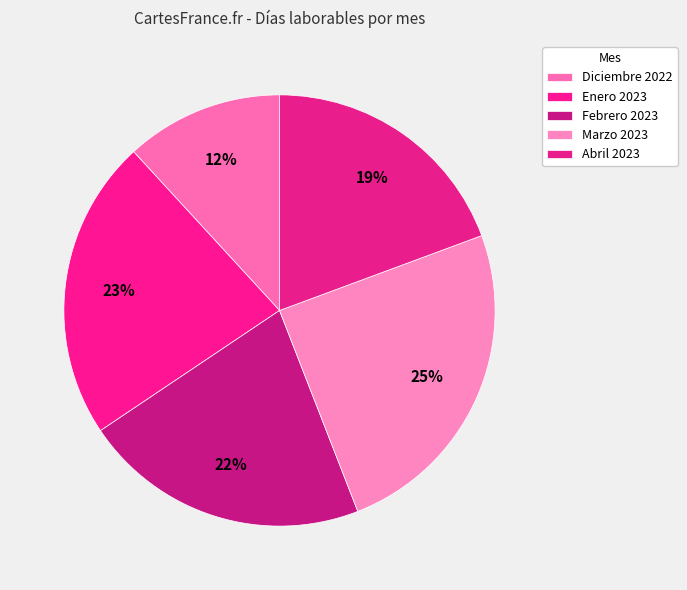

Combined, what portion of the pie is Enero 2023 and Marzo 2023?

47.3%